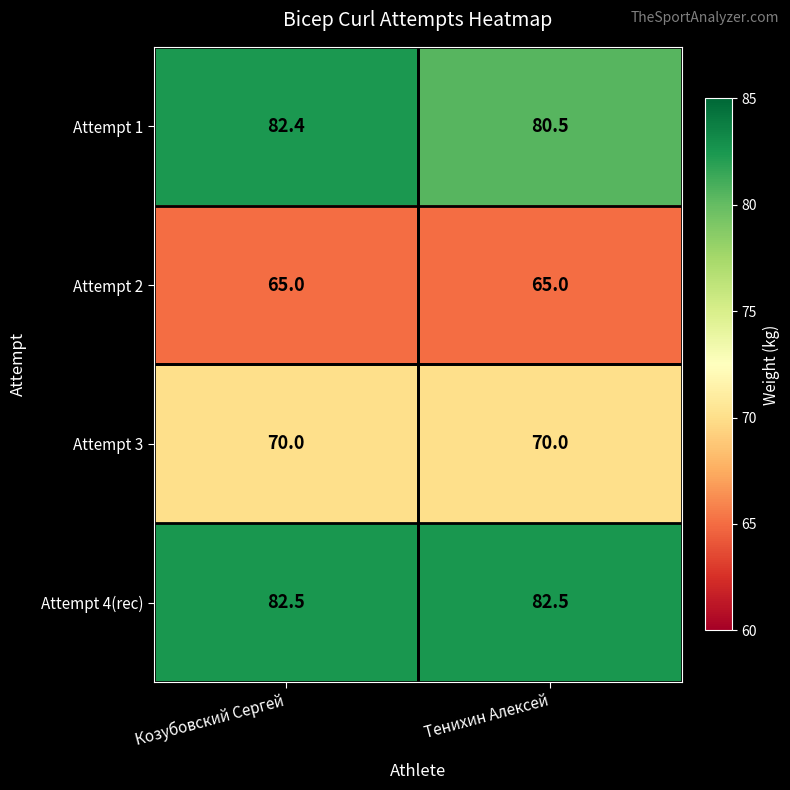

What is the greatest value displayed?

82.5